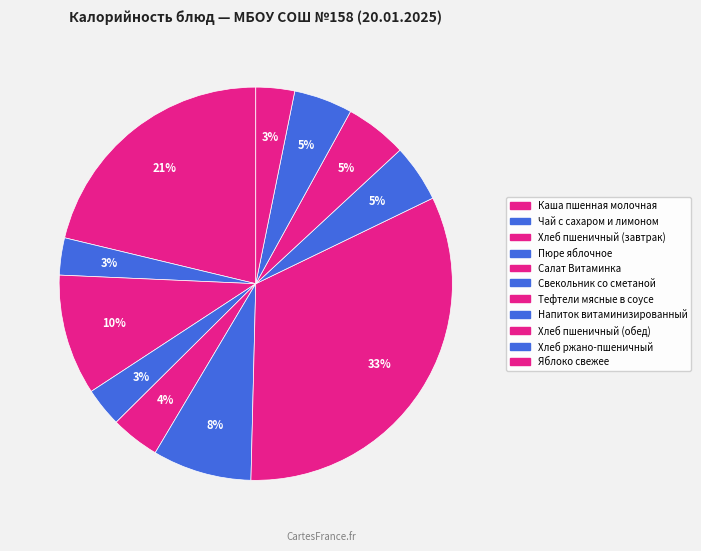

How many slices are in this pie chart?

11